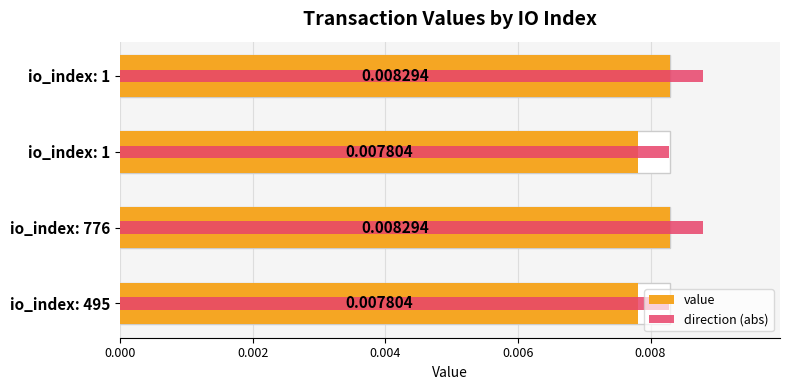

How many bars are there in total?

8